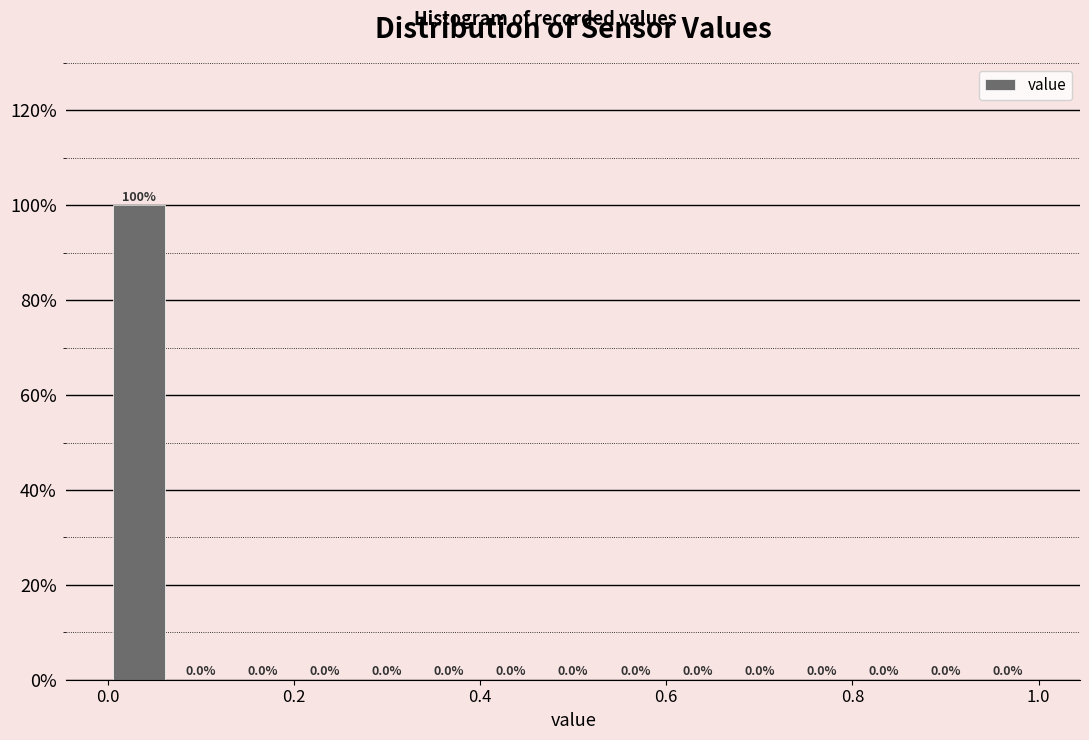

Read against the x-axis, roughly where is the centre of the tallest bar?

0.04